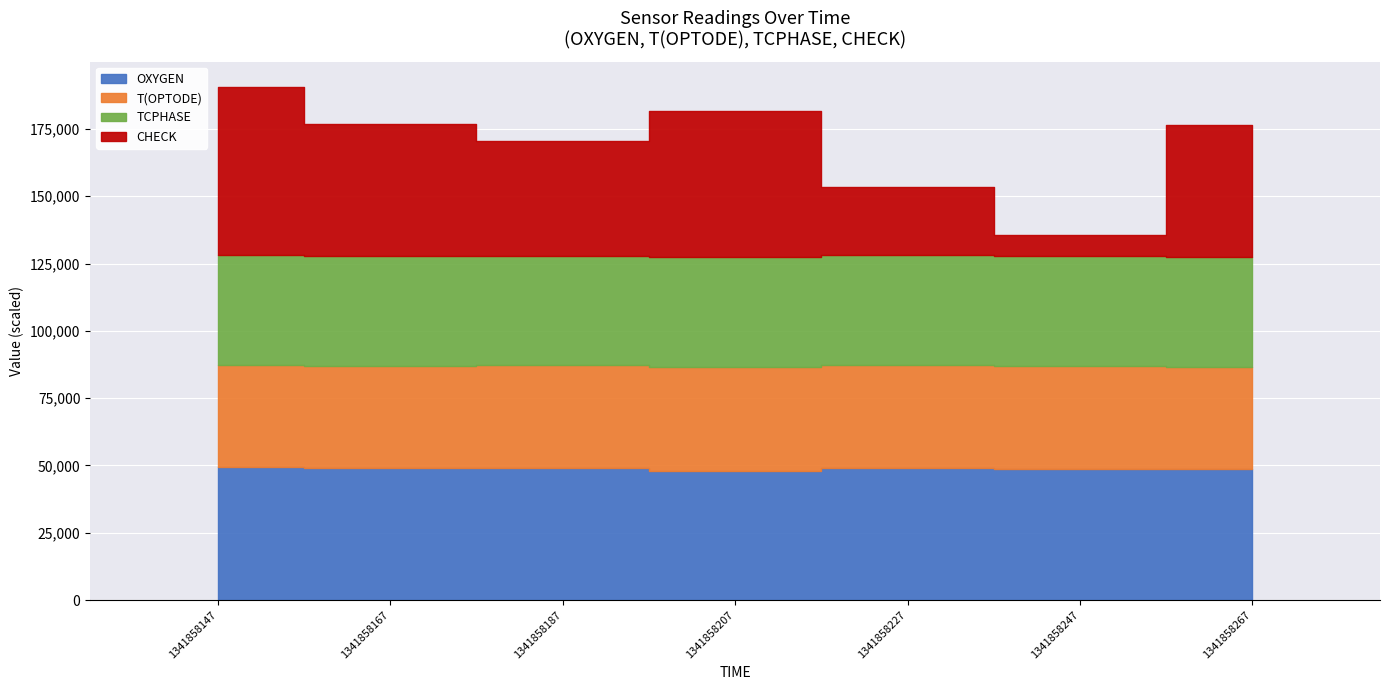

Reading left to right, transcribe all the data shown in this chart.

OXYGEN: 49287.5	49008.5	49242.9	48127.9	49187.8	48857.6	48540.3
T(OPTODE): 38028.8	38063.1	37935.2	38282.2	38098.2	38190.9	38091.0
TCPHASE: 40760.2	40836.4	40810.5	41038.3	40765.1	40835.7	40977.4
CHECK: 62389.0	48971.0	42492.0	54191.0	25524.0	7620.0	49002.0